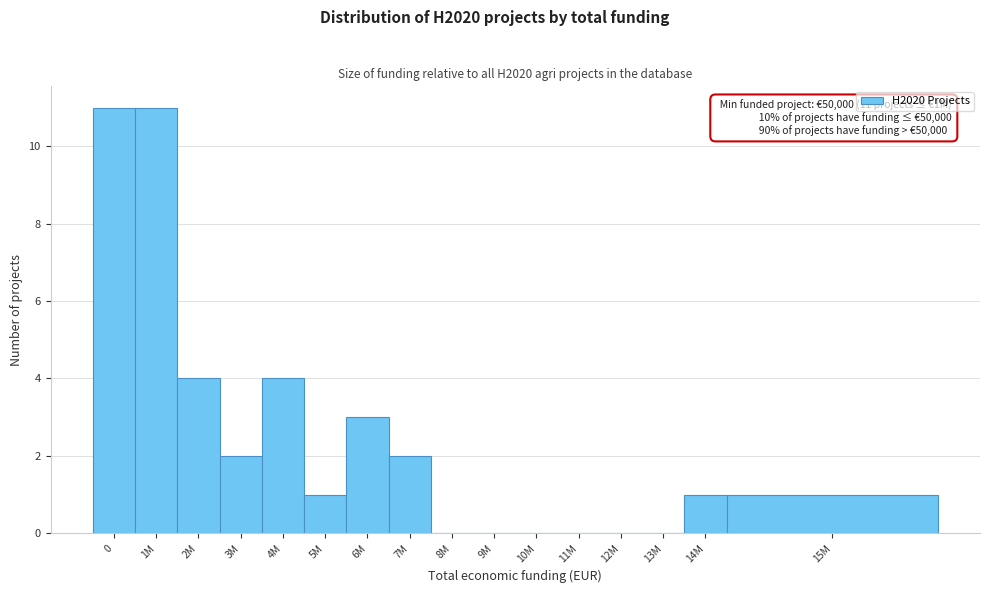

Reading left to right, what are all the values shown in this chart?

0=11	1M=11	2M=4	3M=2	4M=4	5M=1	6M=3	7M=2	8M=0	9M=0	10M=0	11M=0	12M=0	13M=0	14M=1	15M=1